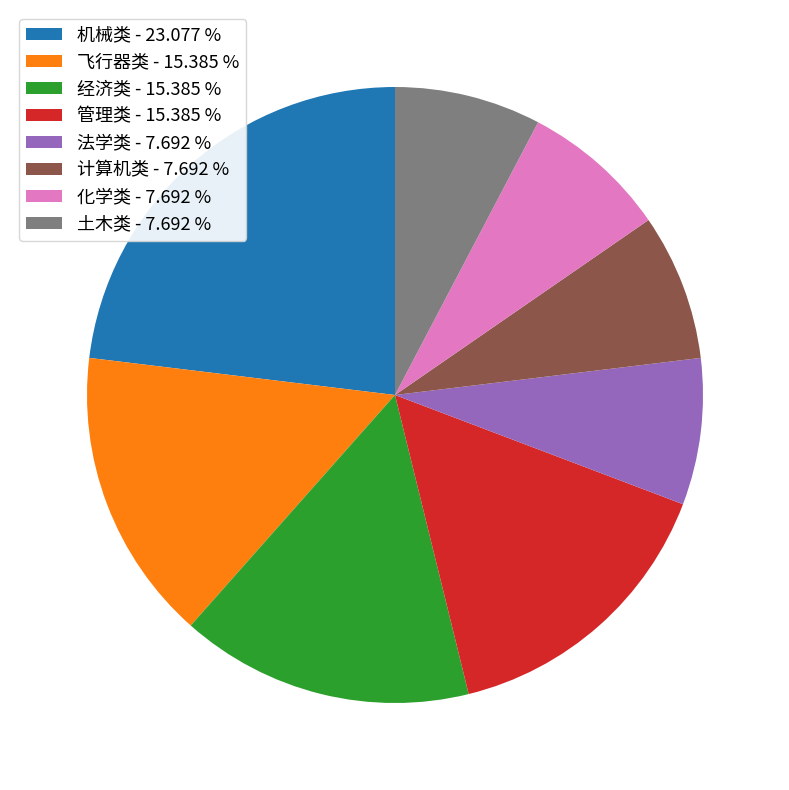

How many segments does this pie chart have?

8